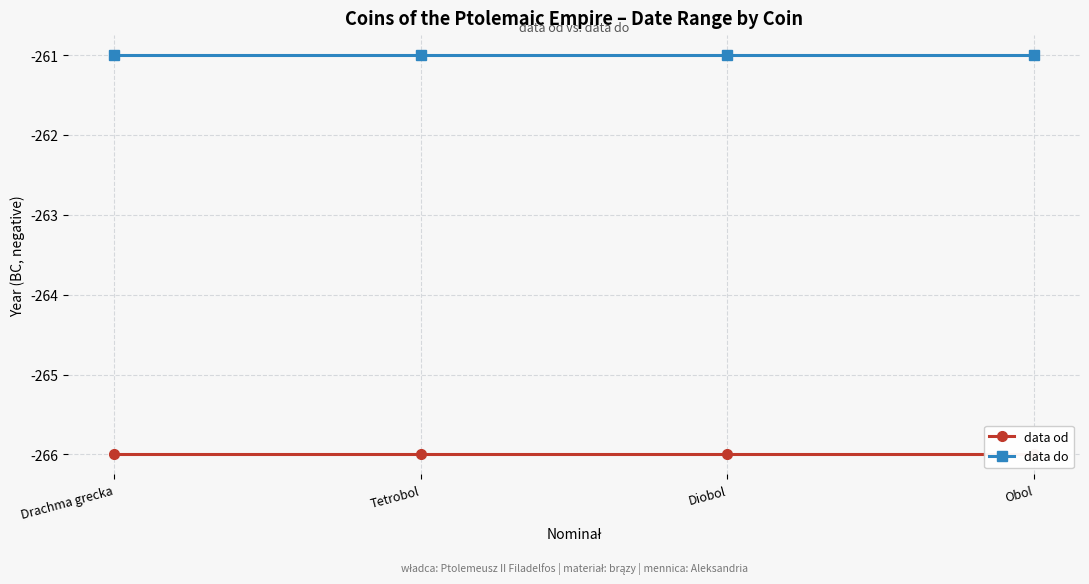

The value of data do at Tetrobol is -78. True or false?

False